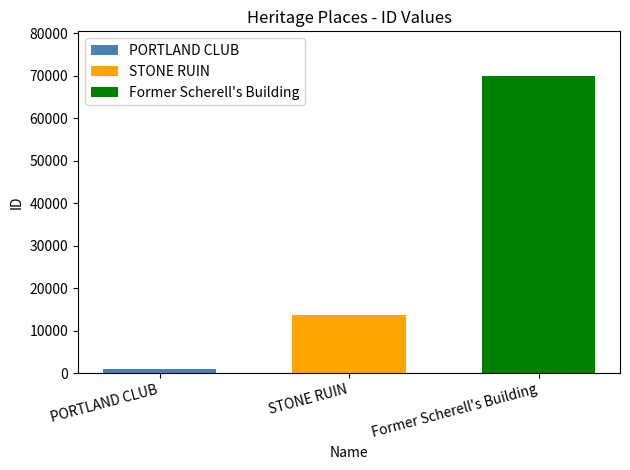

What is the highest value of the Former Scherell's Building series?

69947